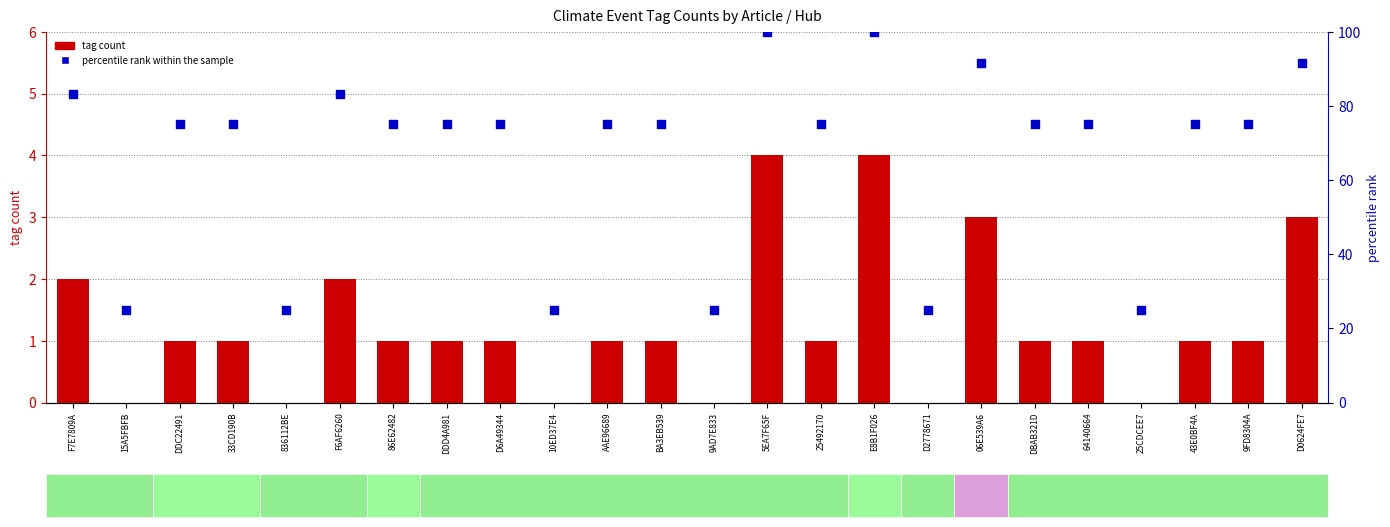

Is the value of percentile rank within the sample at F7E7809A greater than the value of tag count at D0624FE7?

Yes